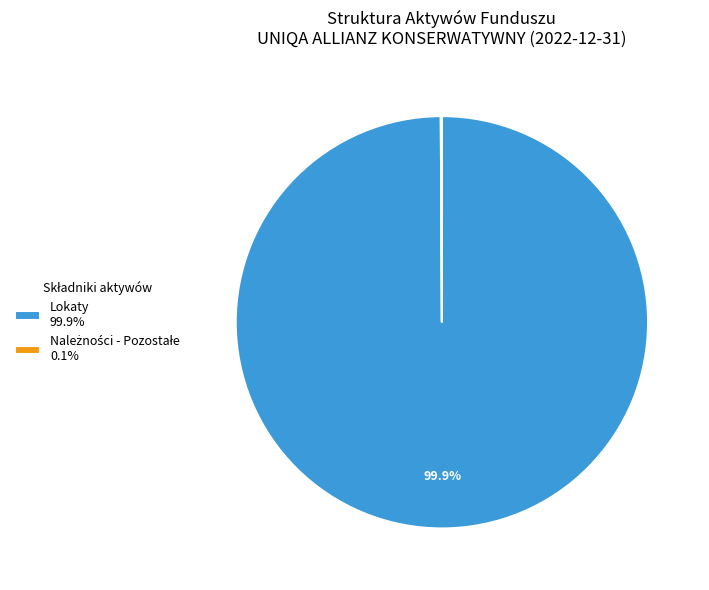

Does any single category account for the majority?

Yes